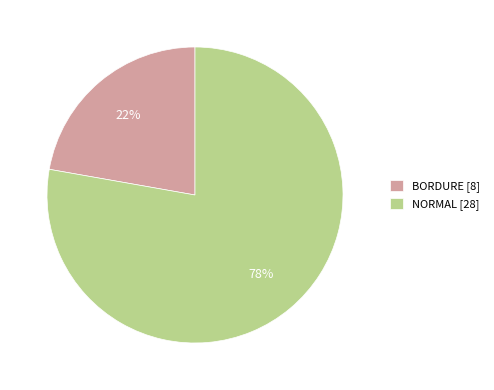

Which has a higher value, NORMAL or BORDURE?

NORMAL